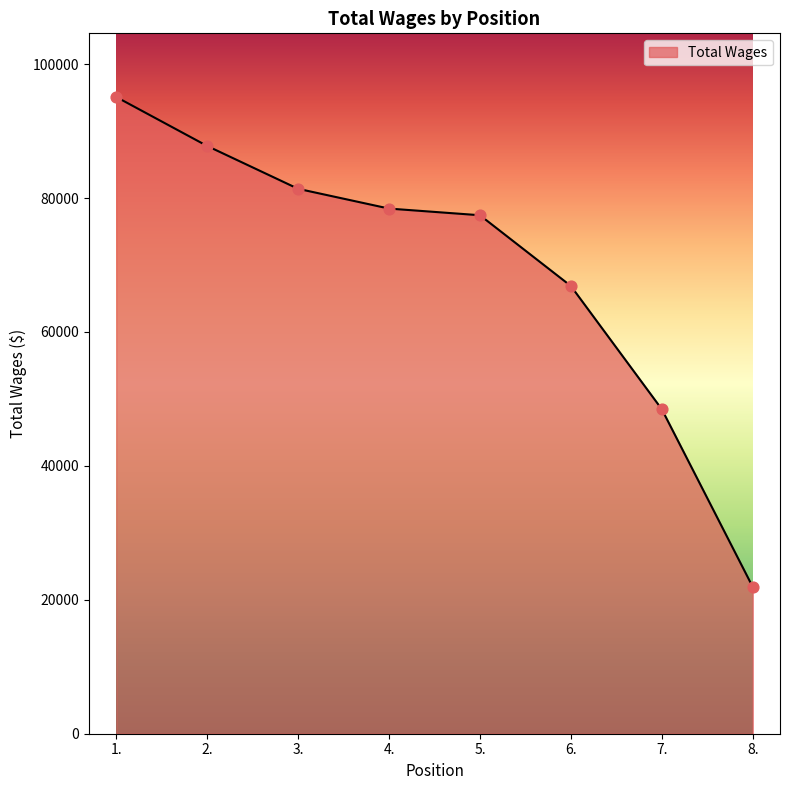

What is the change in value from 4. to 8.?

-56498